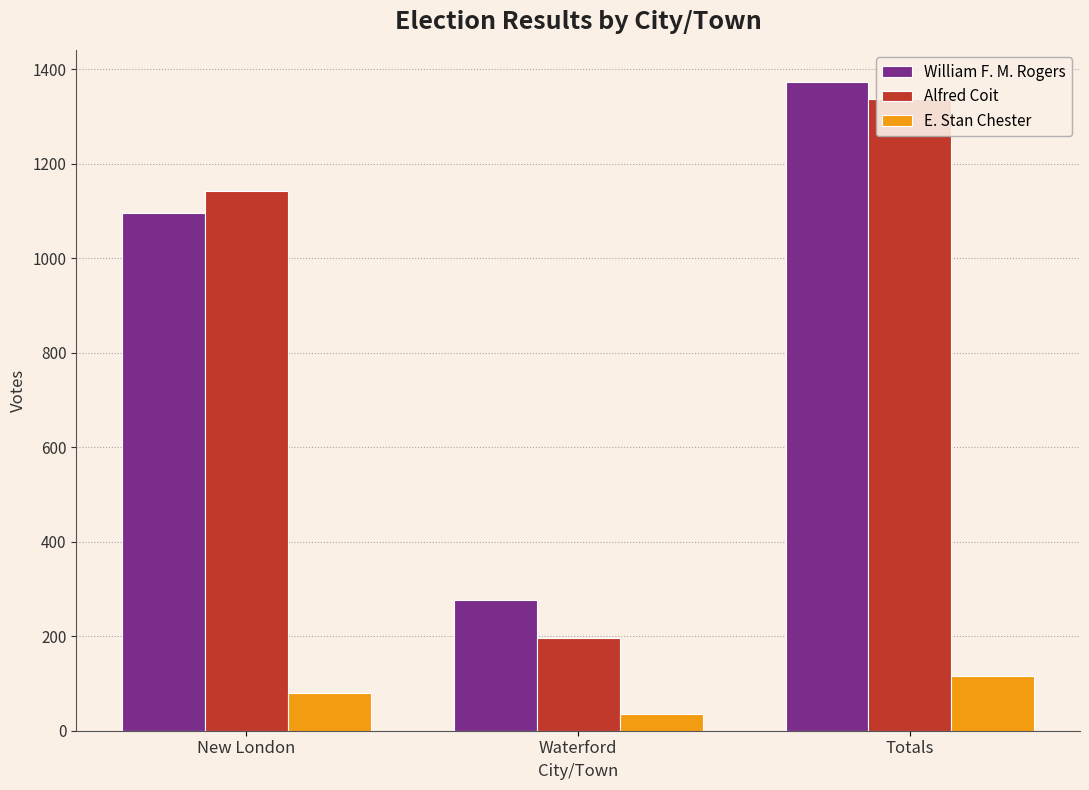

Reading right to left, transcribe all the data shown in this chart.

William F. M. Rogers: Totals=1372	Waterford=276	New London=1096
Alfred Coit: Totals=1337	Waterford=196	New London=1141
E. Stan Chester: Totals=116	Waterford=36	New London=80